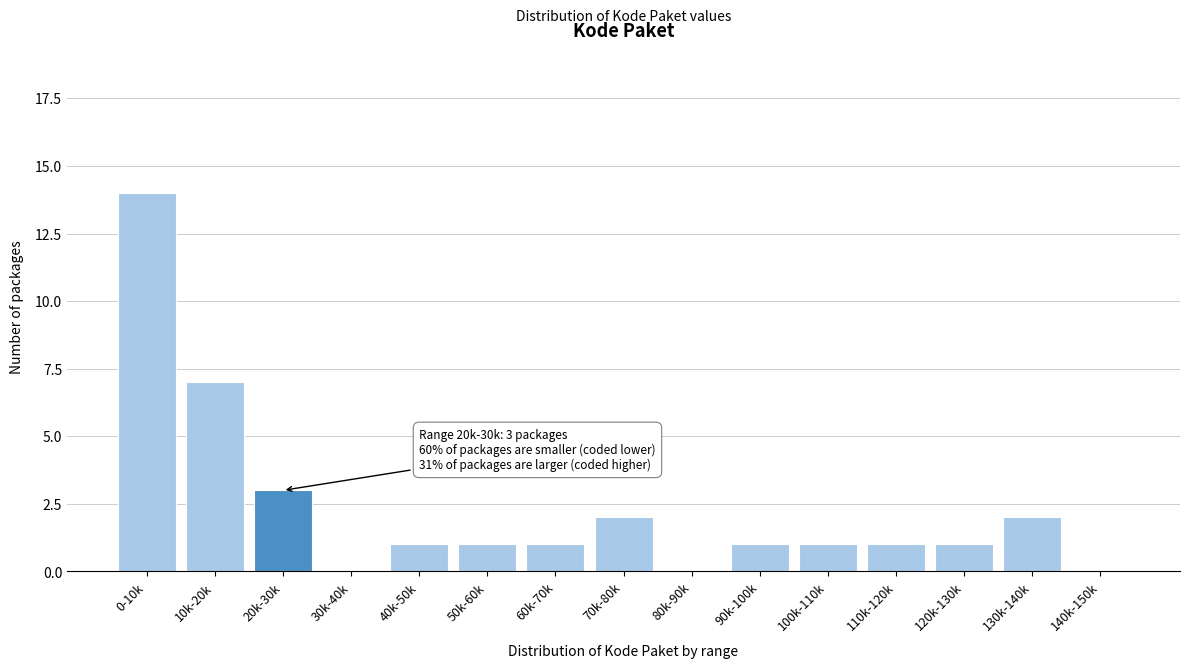

Reading left to right, transcribe all the data shown in this chart.

0-10k=14	10k-20k=7	20k-30k=3	30k-40k=0	40k-50k=1	50k-60k=1	60k-70k=1	70k-80k=2	80k-90k=0	90k-100k=1	100k-110k=1	110k-120k=1	120k-130k=1	130k-140k=2	140k-150k=0